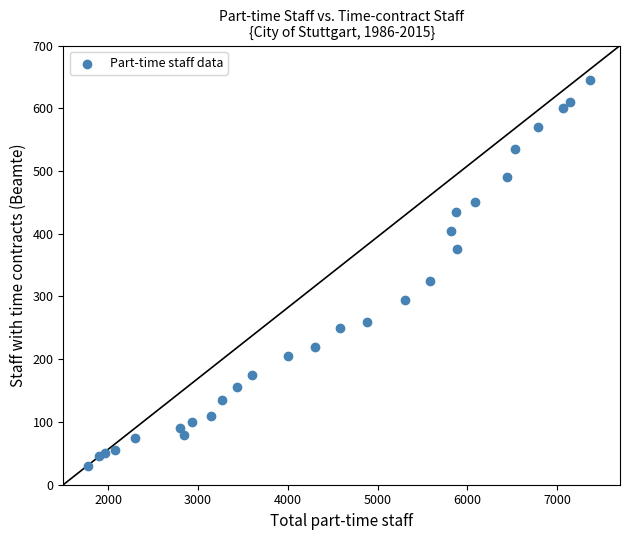

What Y value in the scatter plot is closest to 337?

325